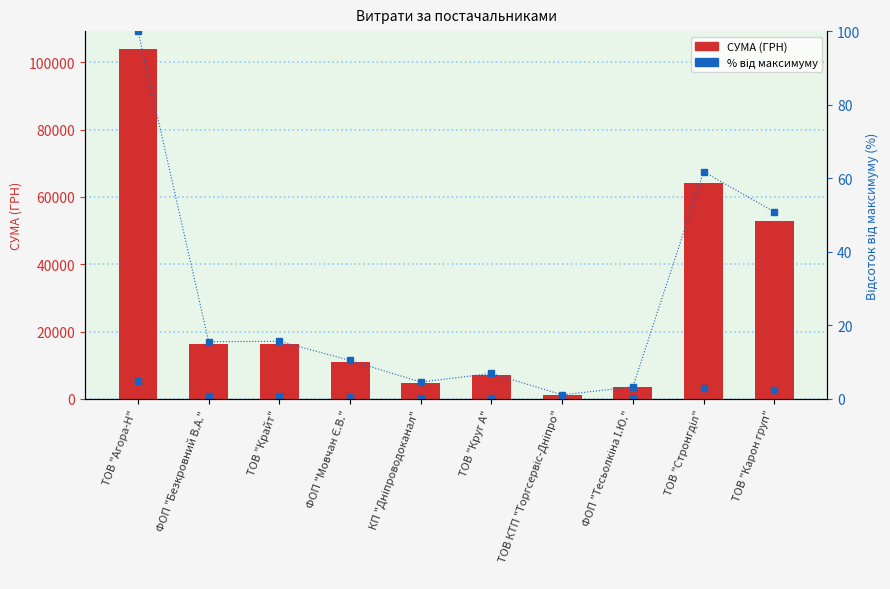

Is the value of СУМА (ГРН) at ТОВ КТП "Торгсервіс-Дніпро" greater than the value of percentile rank at ТОВ "Круг А"?

Yes